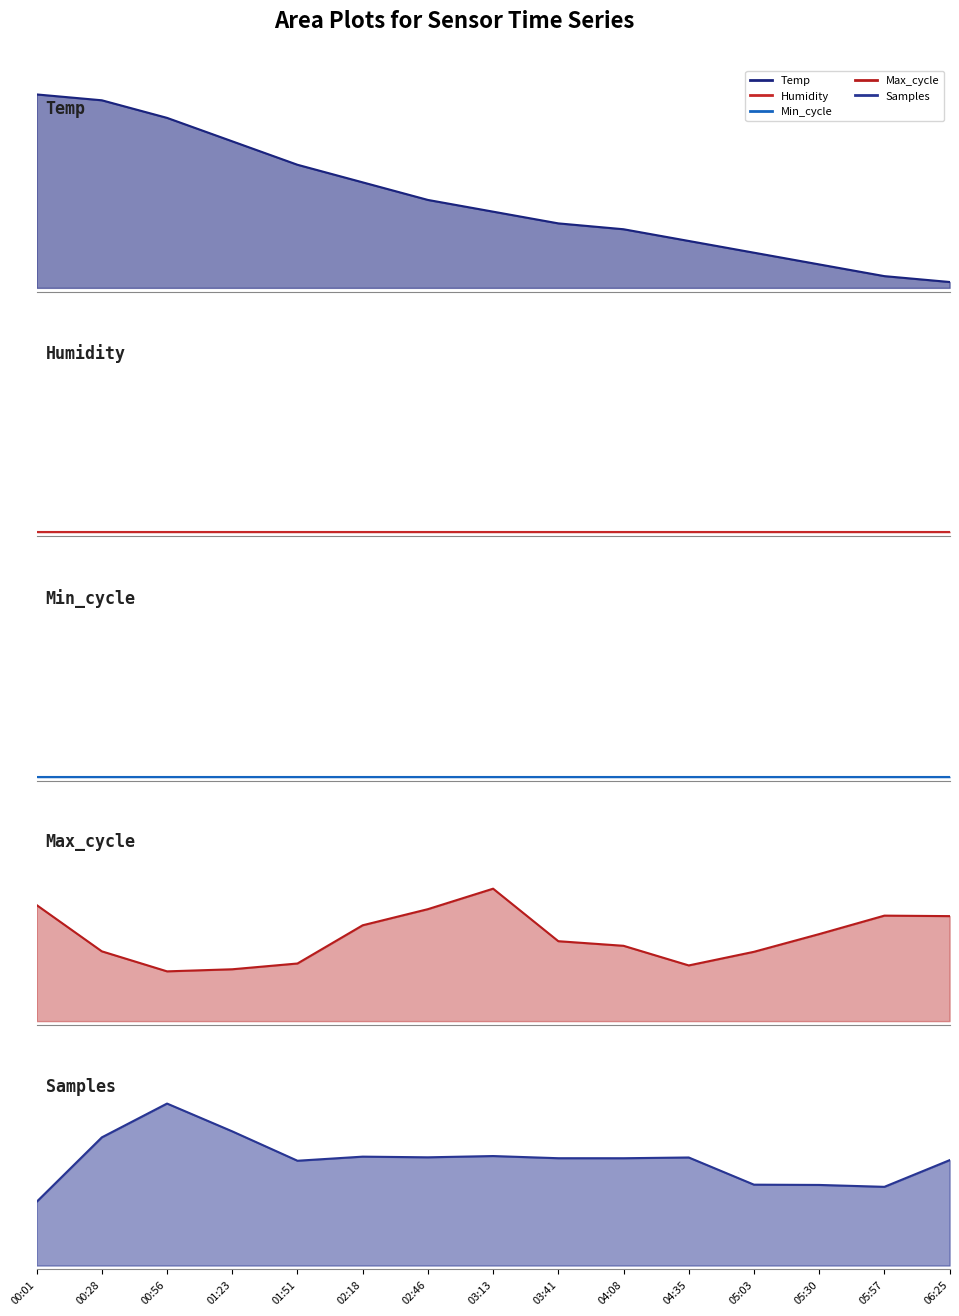

The Min_cycle series shows 0.0 at 05:57. True or false?

True